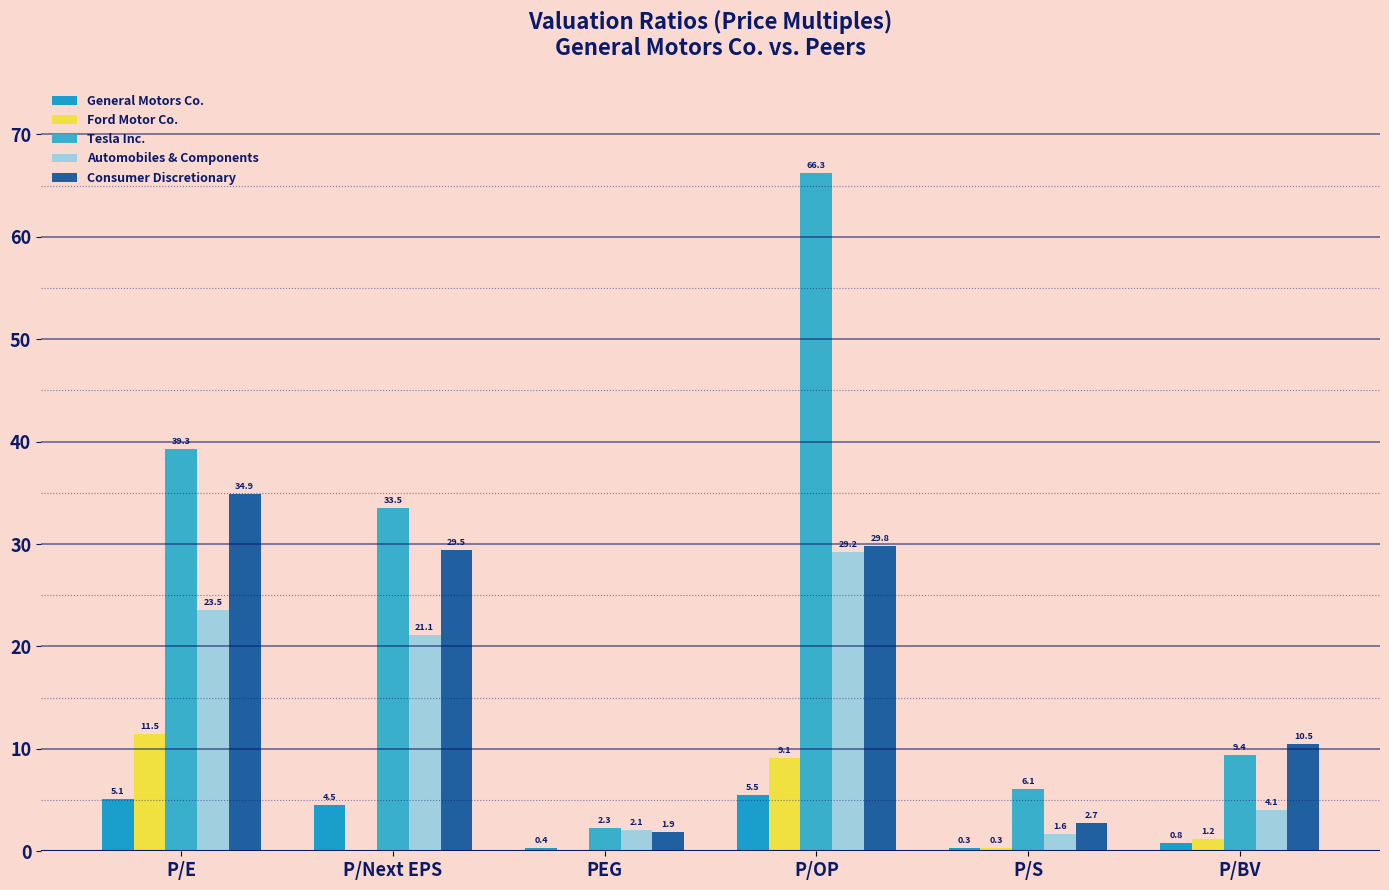

What are all the series names shown in the legend?

General Motors Co., Ford Motor Co., Tesla Inc., Automobiles & Components, Consumer Discretionary